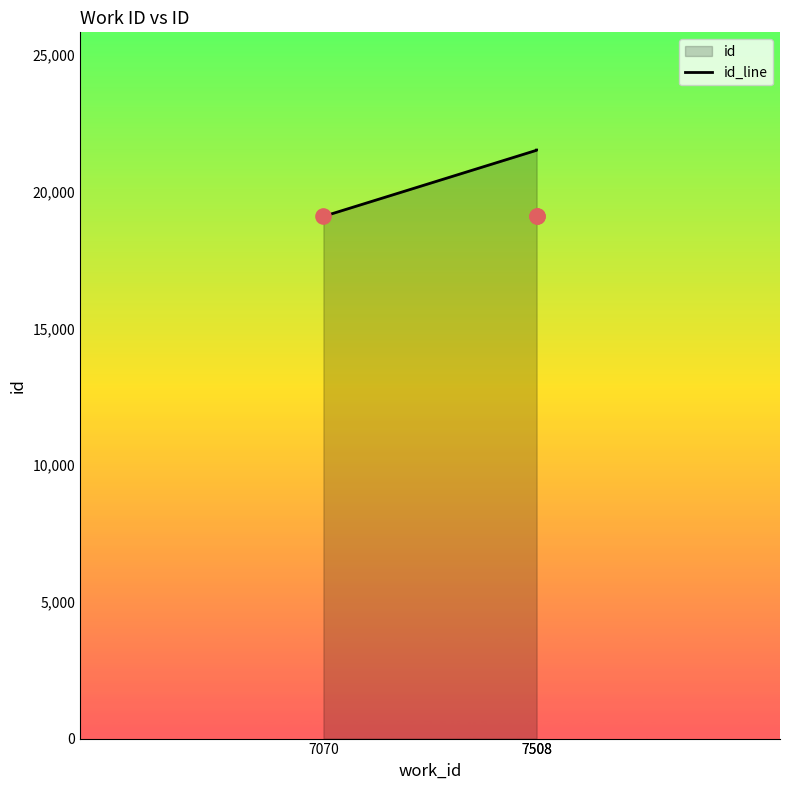

What is the change in value from 7070 to 7508?

+2418